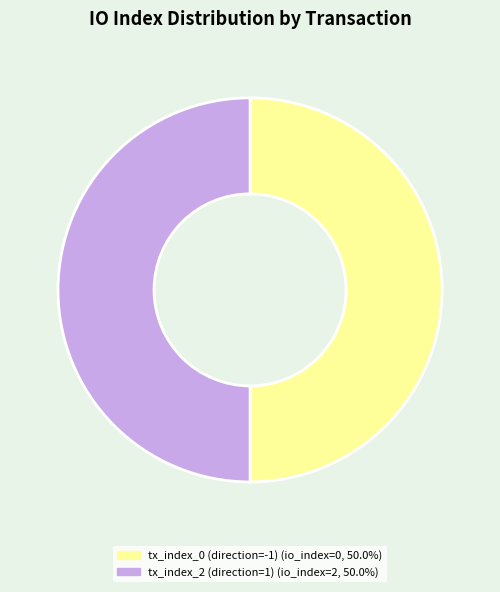

Combined, do tx_index_2 (direction=1) and tx_index_0 (direction=-1) account for over 50%?

Yes